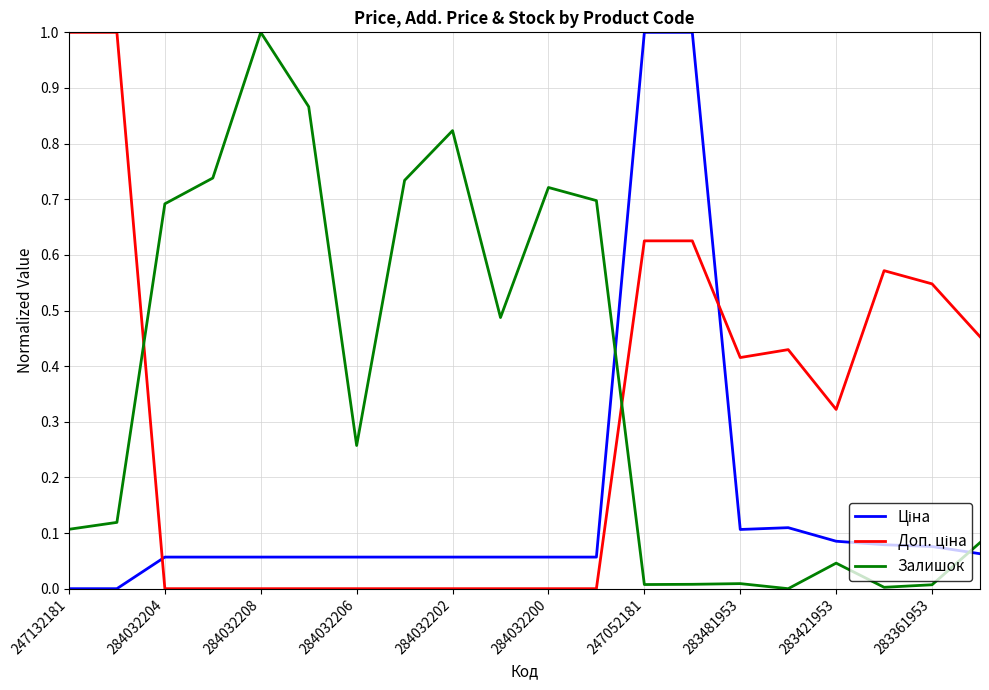

What is the highest value of the Залишок series?

1.0